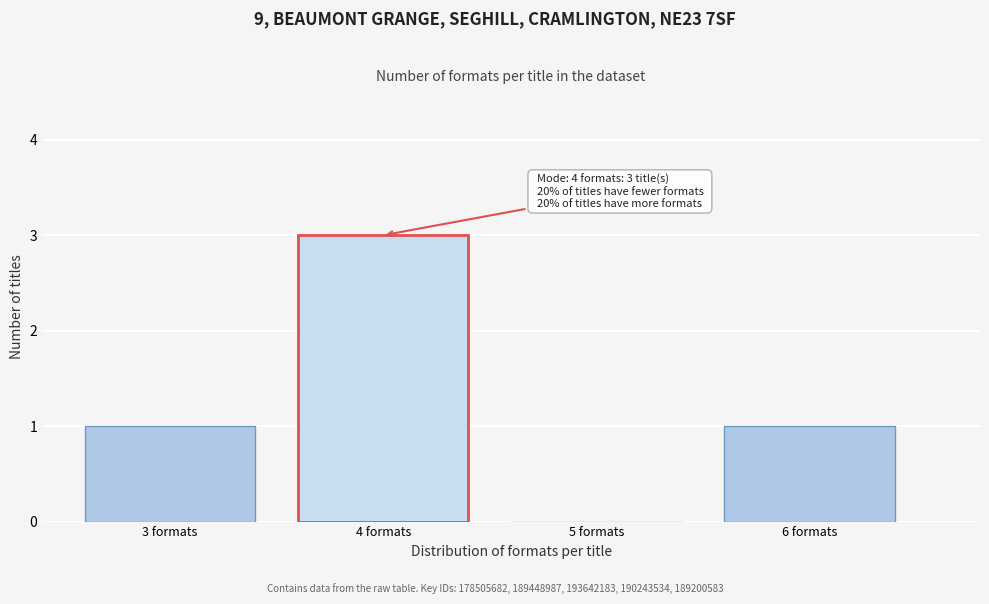

Reading left to right, what are all the values shown in this chart?

3 formats=1	4 formats=3	5 formats=0	6 formats=1